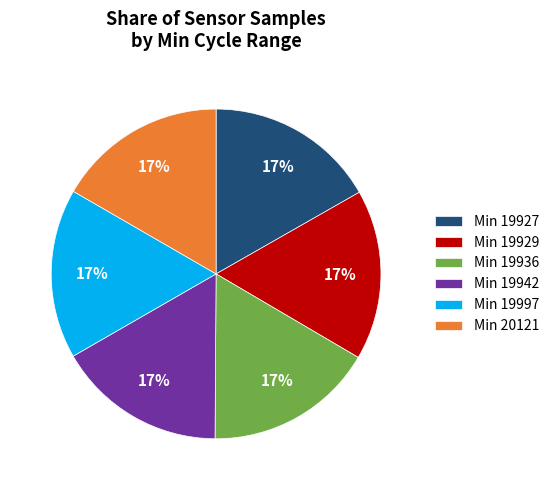

Is the sum of Min 19936 and Min 20121 greater than half?

No